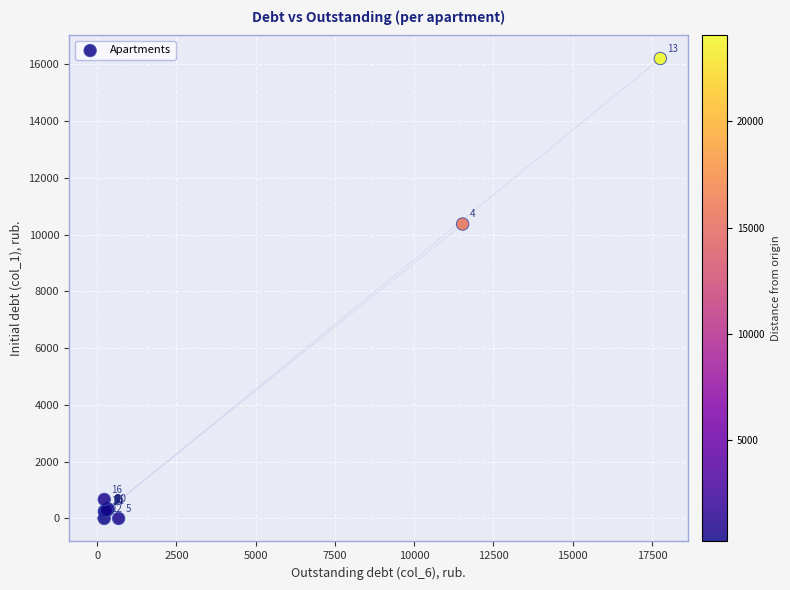

What Y value in the scatter plot is closest to 8104?

10375.7